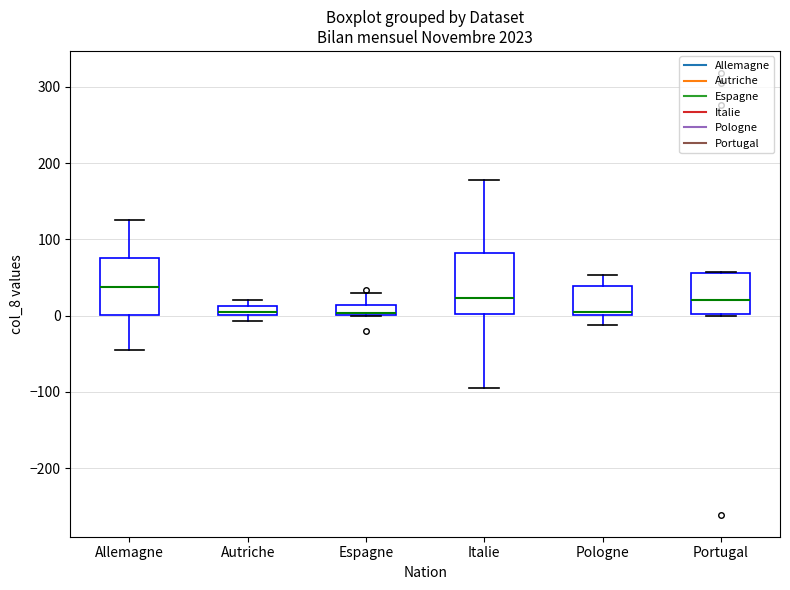

Where is the upper edge of the box for Italie on the y-axis? The values are not printed on the chart, so give them approximately, as read against the axis.

80